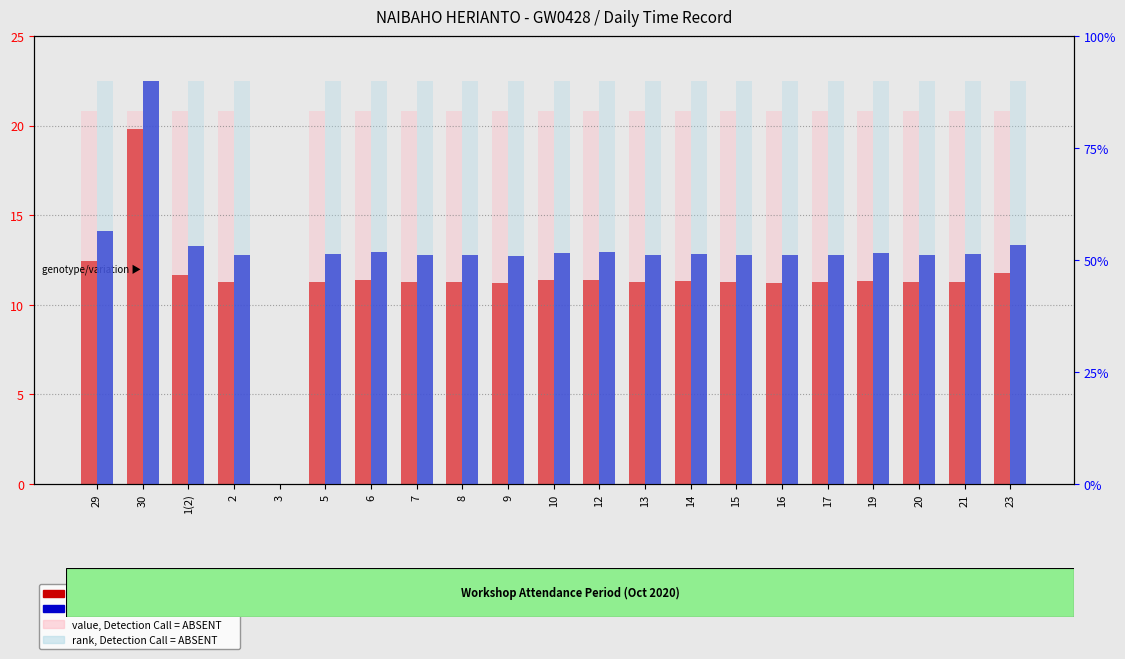

Reading right to left, what are all the values shown in this chart?

count (hours worked): 23=11.8	21=11.3	20=11.3	19=11.3	17=11.3	16=11.2	15=11.3	14=11.3	13=11.3	12=11.4	10=11.4	9=11.2	8=11.3	7=11.3	6=11.4	5=11.3	3=0.0	2=11.3	1(2)=11.7	30=19.8	29=12.4
value, Detection Call = ABSENT: 23=20.8	21=20.8	20=20.8	19=20.8	17=20.8	16=20.8	15=20.8	14=20.8	13=20.8	12=20.8	10=20.8	9=20.8	8=20.8	7=20.8	6=20.8	5=20.8	3=0.0	2=20.8	1(2)=20.8	30=20.8	29=20.8
percentile rank within the sample: 23=53.4	21=51.2	20=51.1	19=51.5	17=51.1	16=51.0	15=51.1	14=51.4	13=51.1	12=51.7	10=51.6	9=50.9	8=51.1	7=51.1	6=51.8	5=51.2	3=0.0	2=51.1	1(2)=53.0	30=90.0	29=56.4
rank, Detection Call = ABSENT: 23=90.0	21=90.0	20=90.0	19=90.0	17=90.0	16=90.0	15=90.0	14=90.0	13=90.0	12=90.0	10=90.0	9=90.0	8=90.0	7=90.0	6=90.0	5=90.0	3=0.0	2=90.0	1(2)=90.0	30=90.0	29=90.0